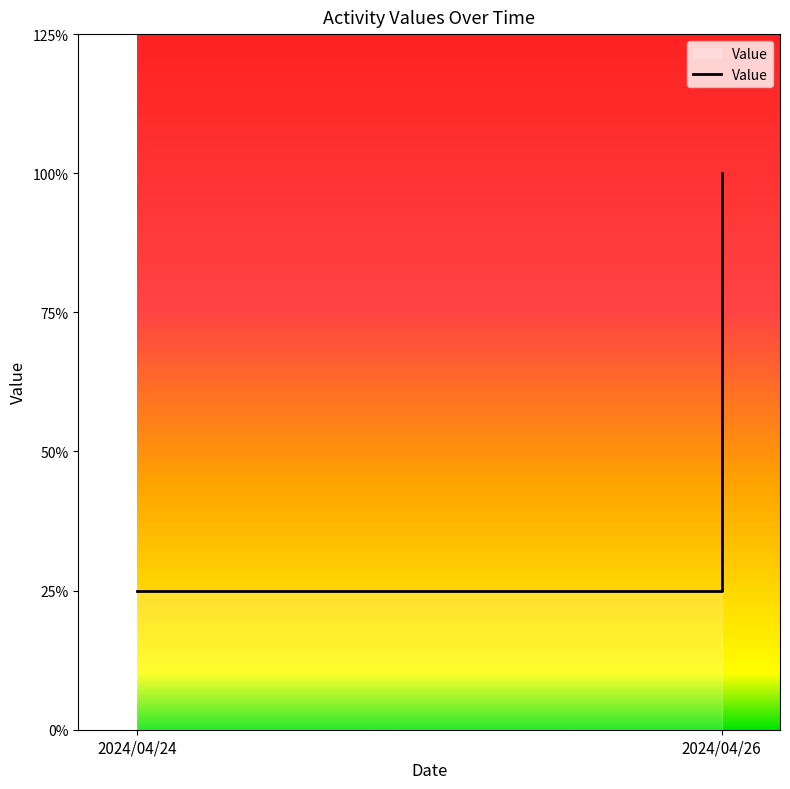

True or false: the data has more than 2 interior local peaks.

False